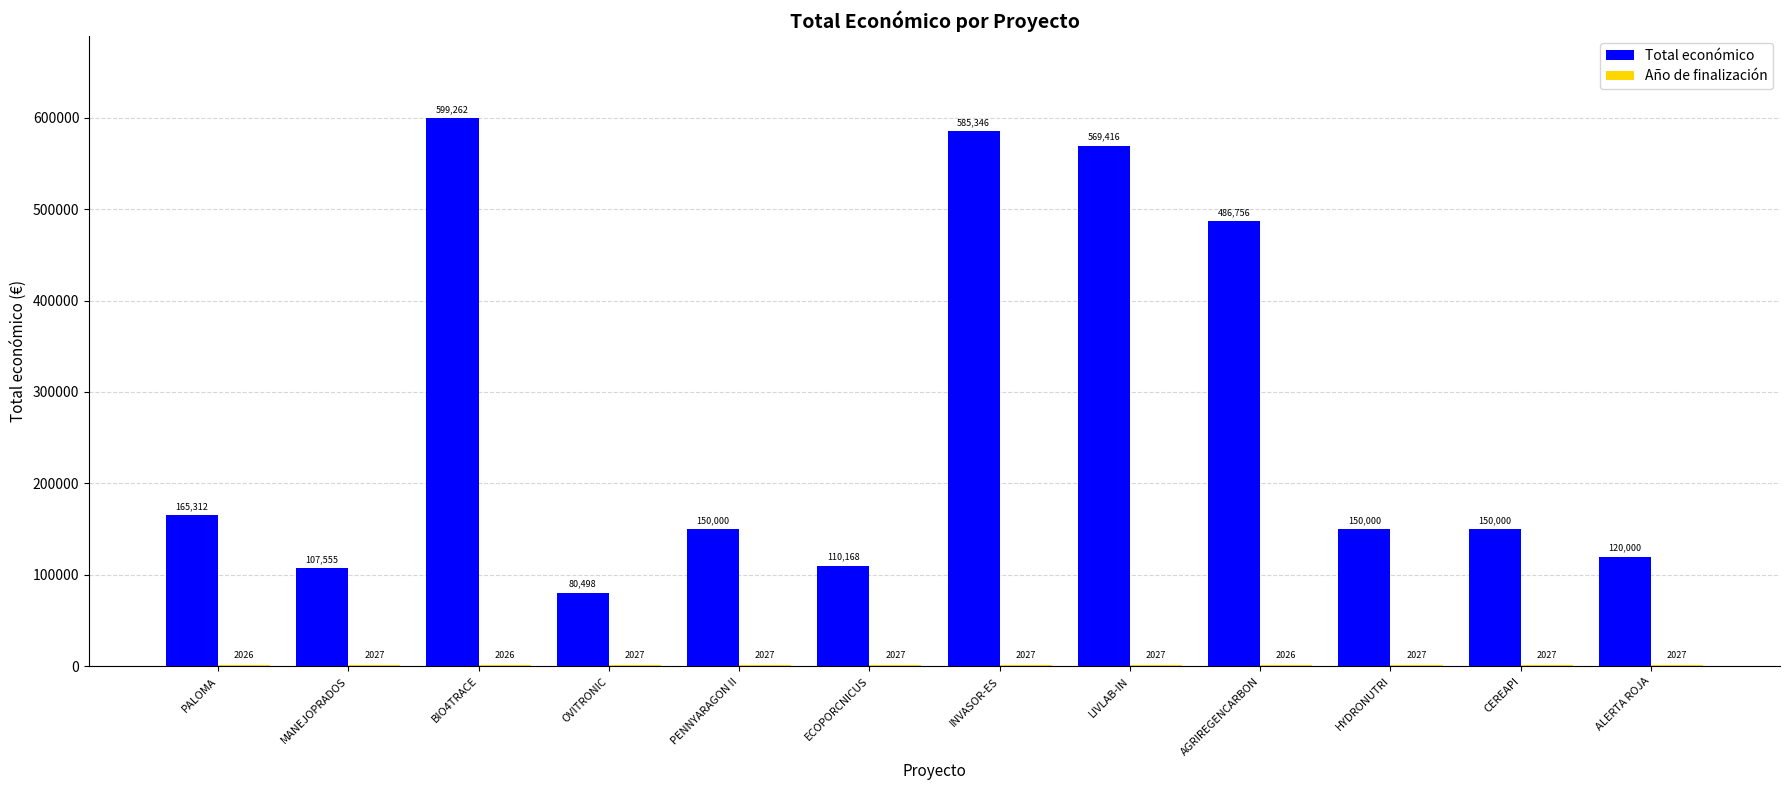

What is the maximum value shown in the chart?

599262